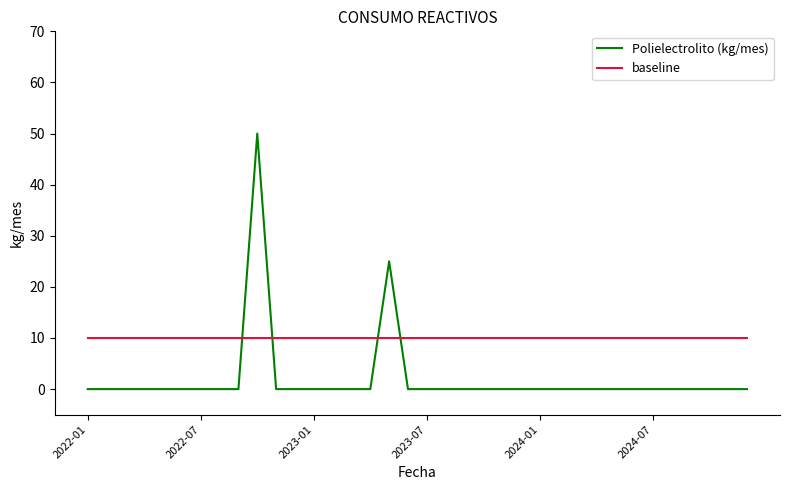

True or false: Polielectrolito (kg/mes) and baseline cross at least once.

True